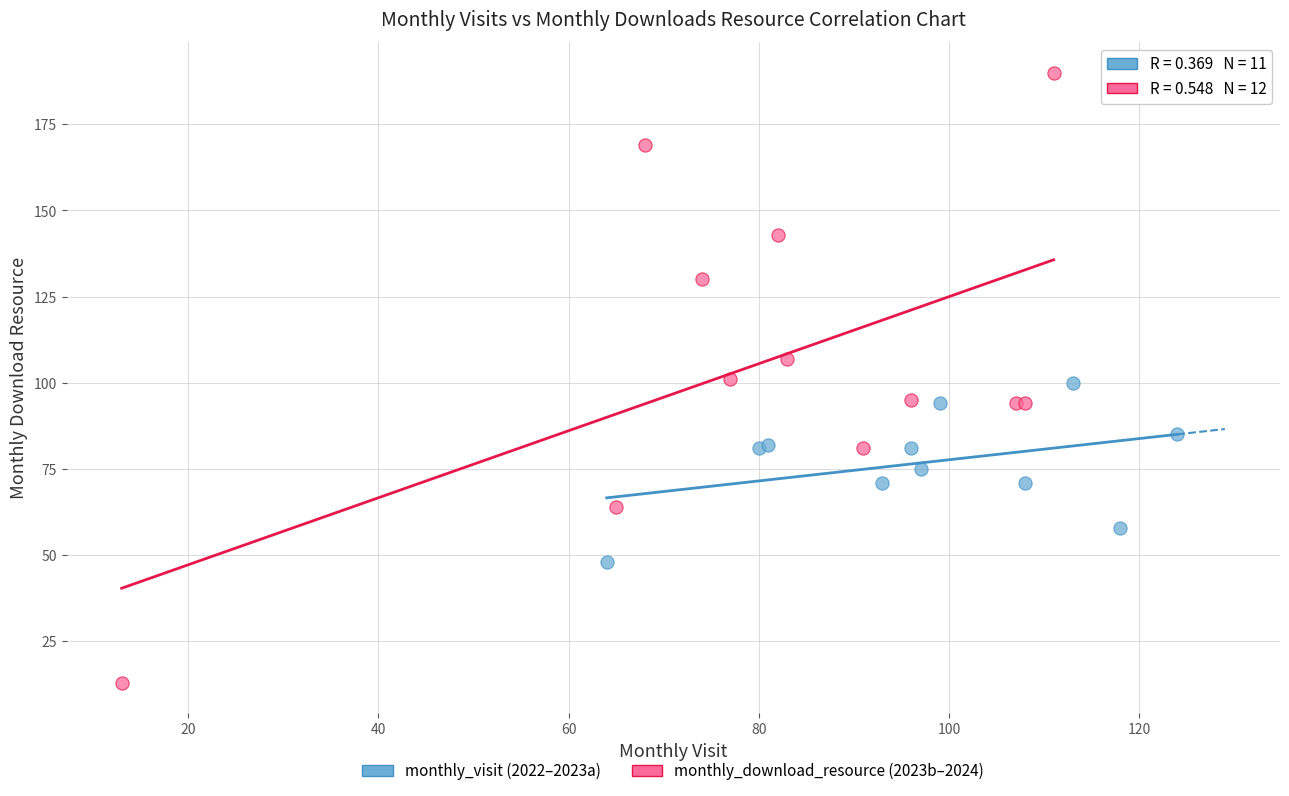

Which series has the widest spread of Y values?

monthly_download_resource (2023b–2024)